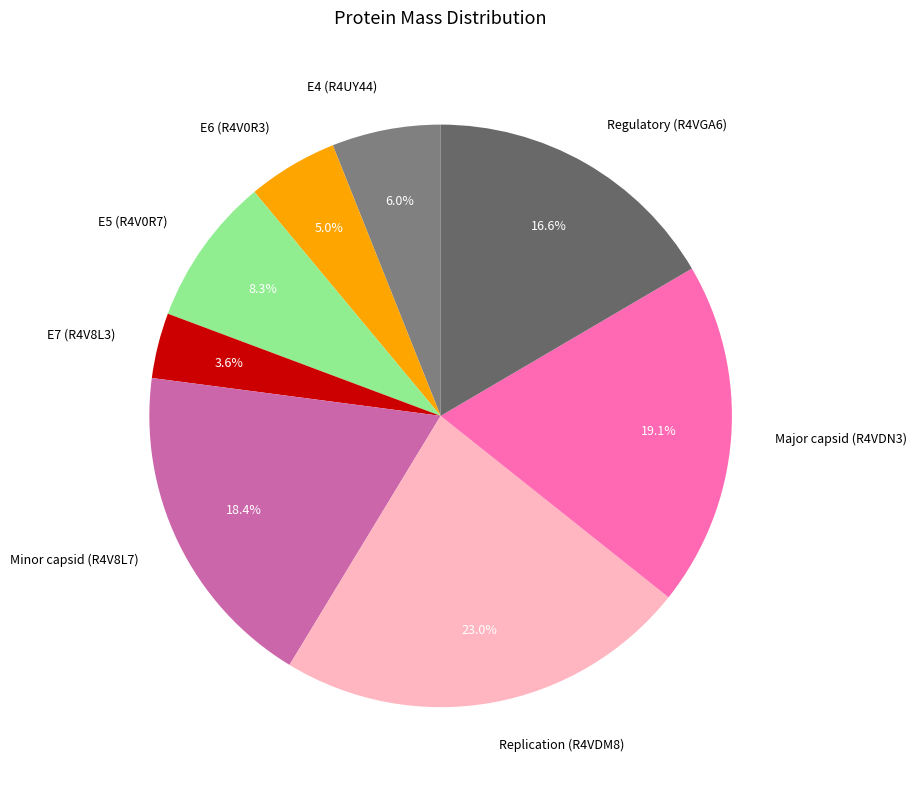

To the nearest percent, what portion does E4 (R4UY44) represent?

6%